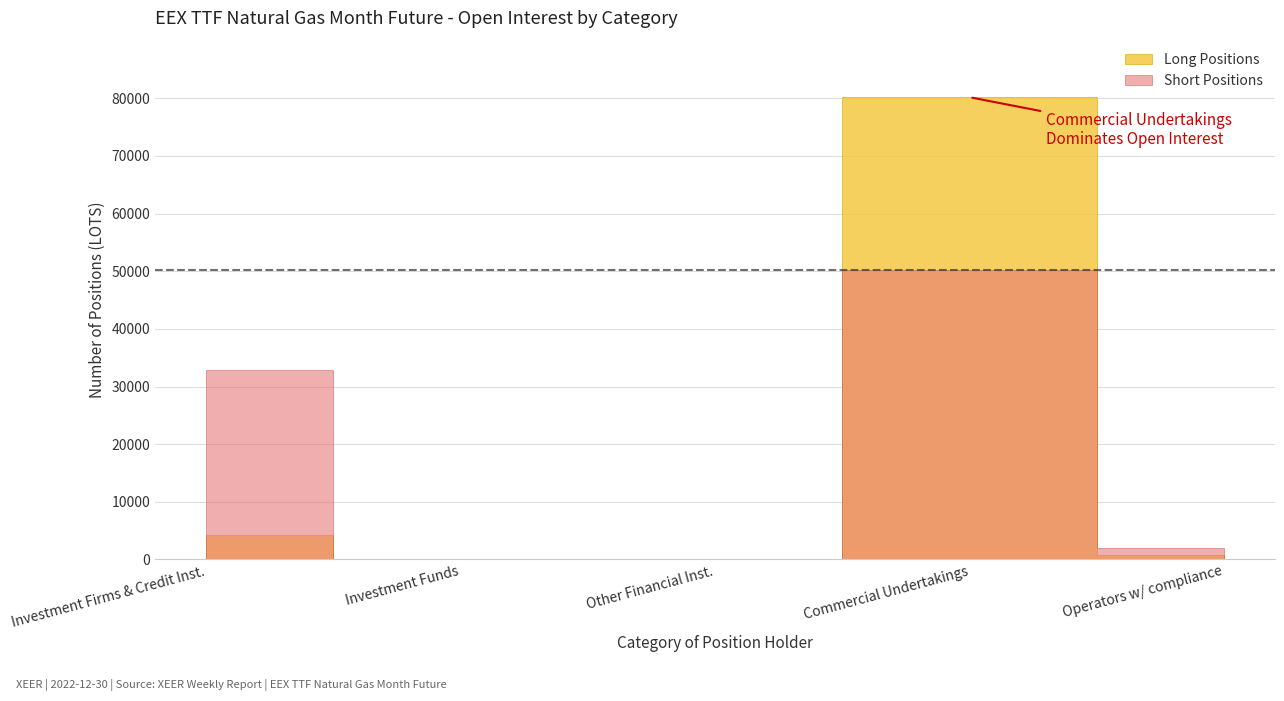

How many values in Operators with compliance obligations (Long) are above zero?

2